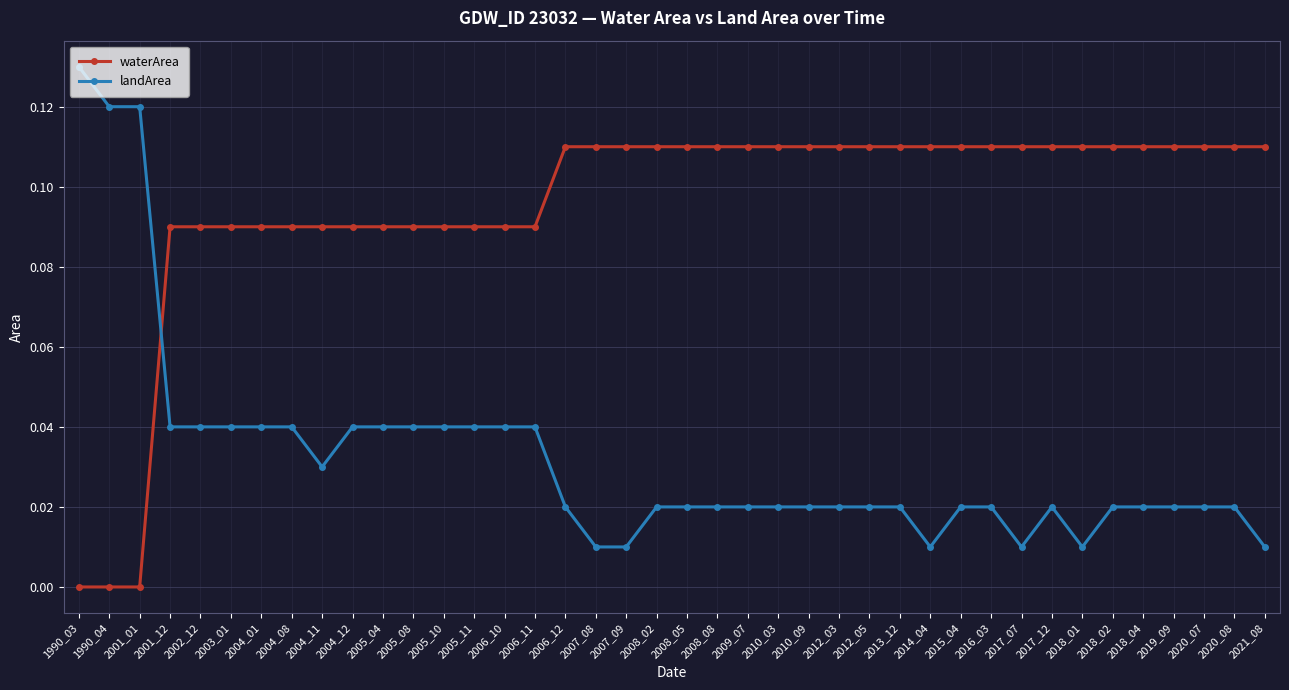

How many intersections are there between waterArea and landArea?

1